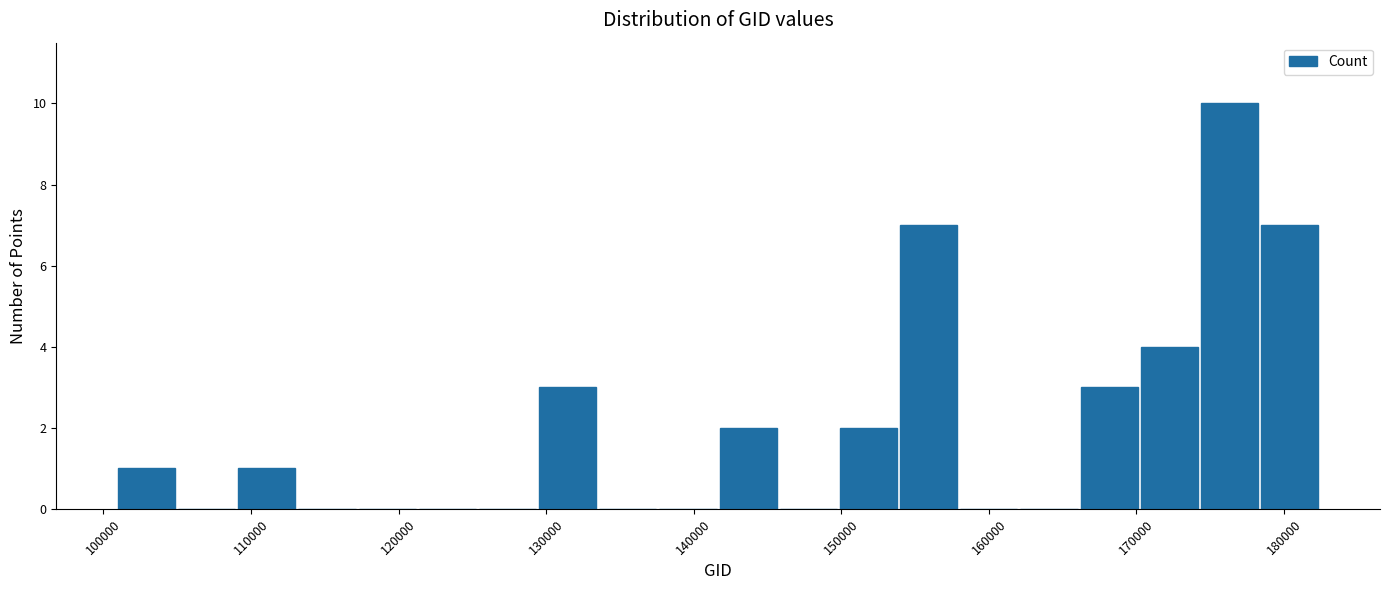

Over which range of the x-axis is the bar tallest?

174000 to 178000